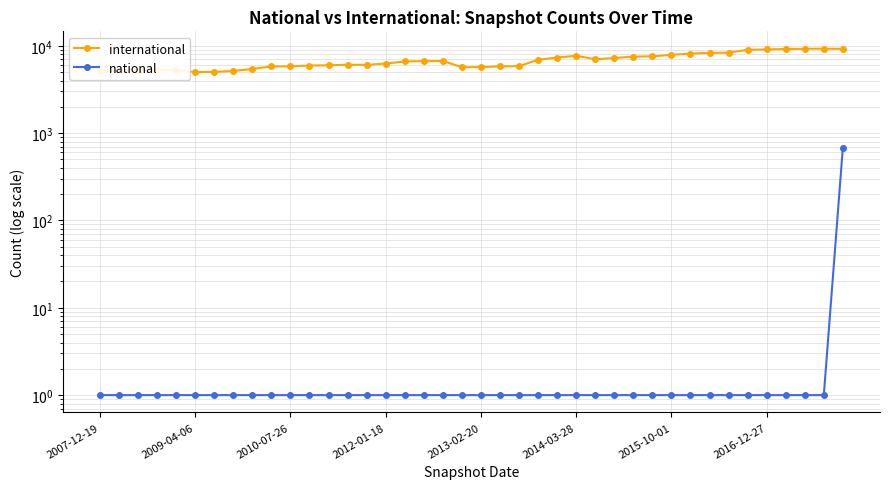

The value of international at 28 is 7514. True or false?

True